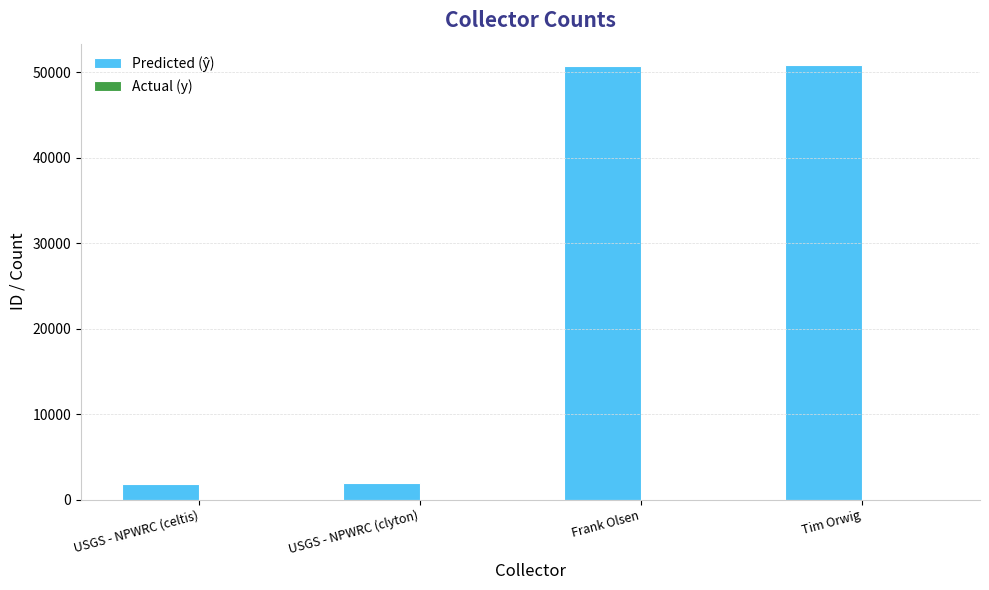

What is the maximum value shown in the chart?

50827